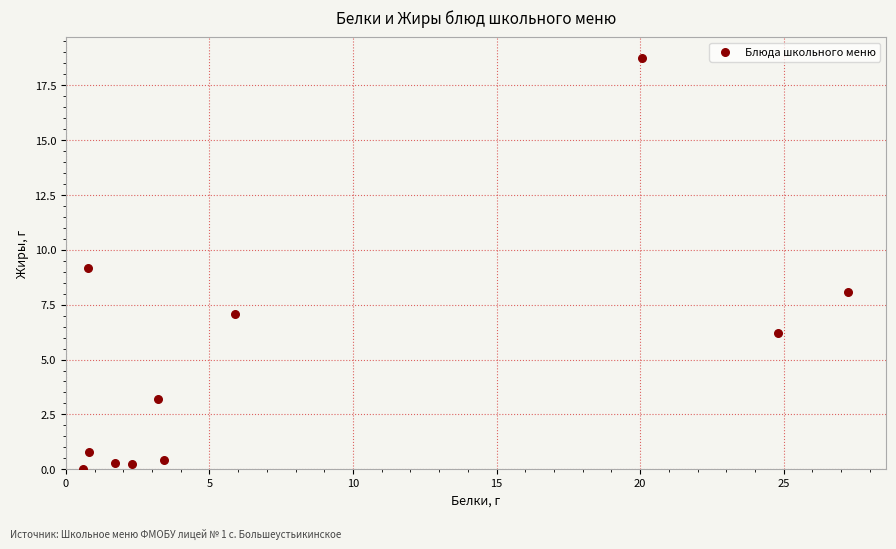

What is the average X value?

8.3